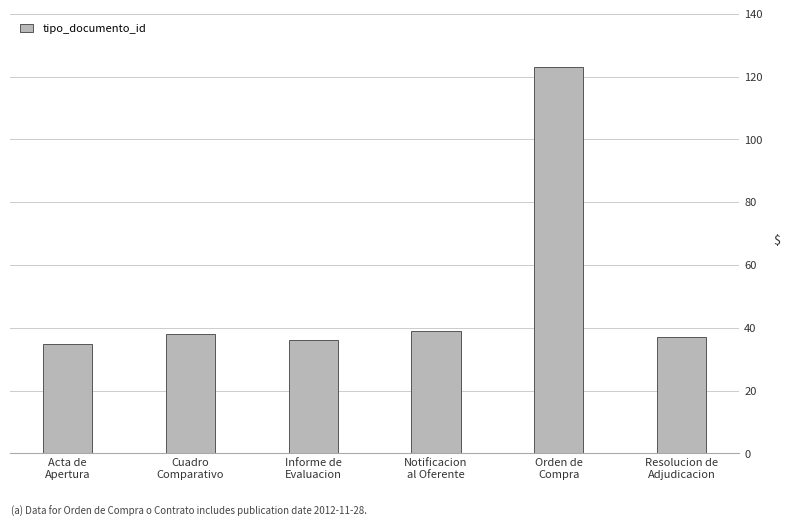

What is the difference between the values at Acta de
Apertura and Resolucion de
Adjudicacion?

2